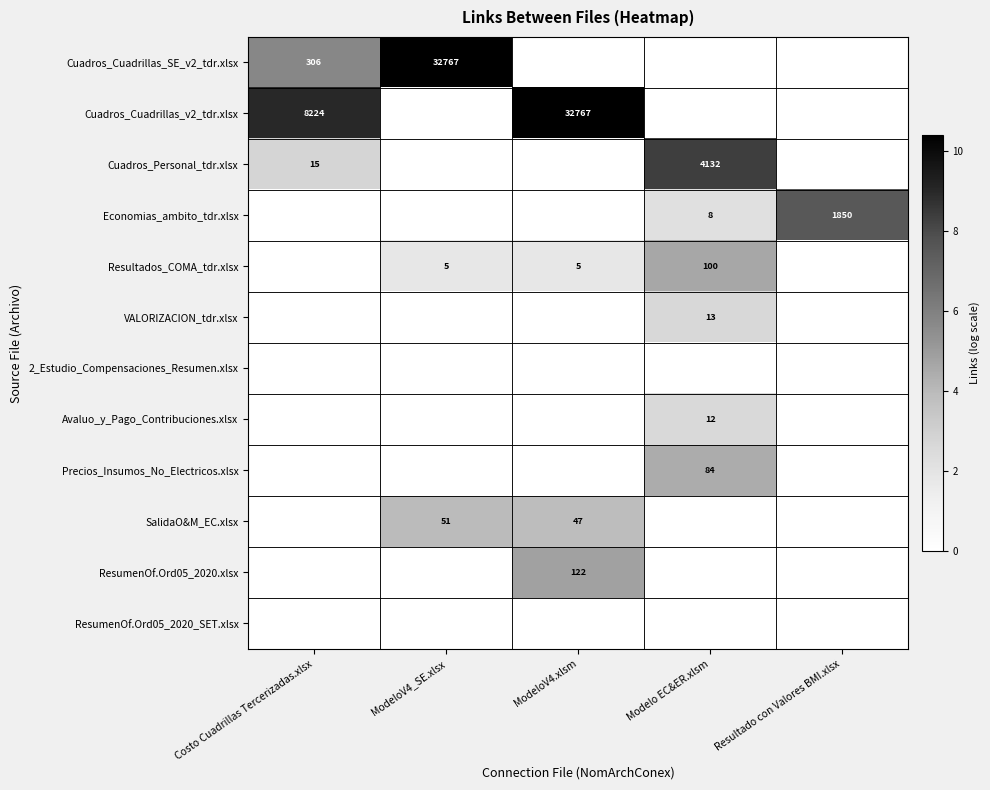

Between Modelo EC&ER.xlsm and Costo Cuadrillas Tercerizadas.xlsx, which is larger?

Costo Cuadrillas Tercerizadas.xlsx